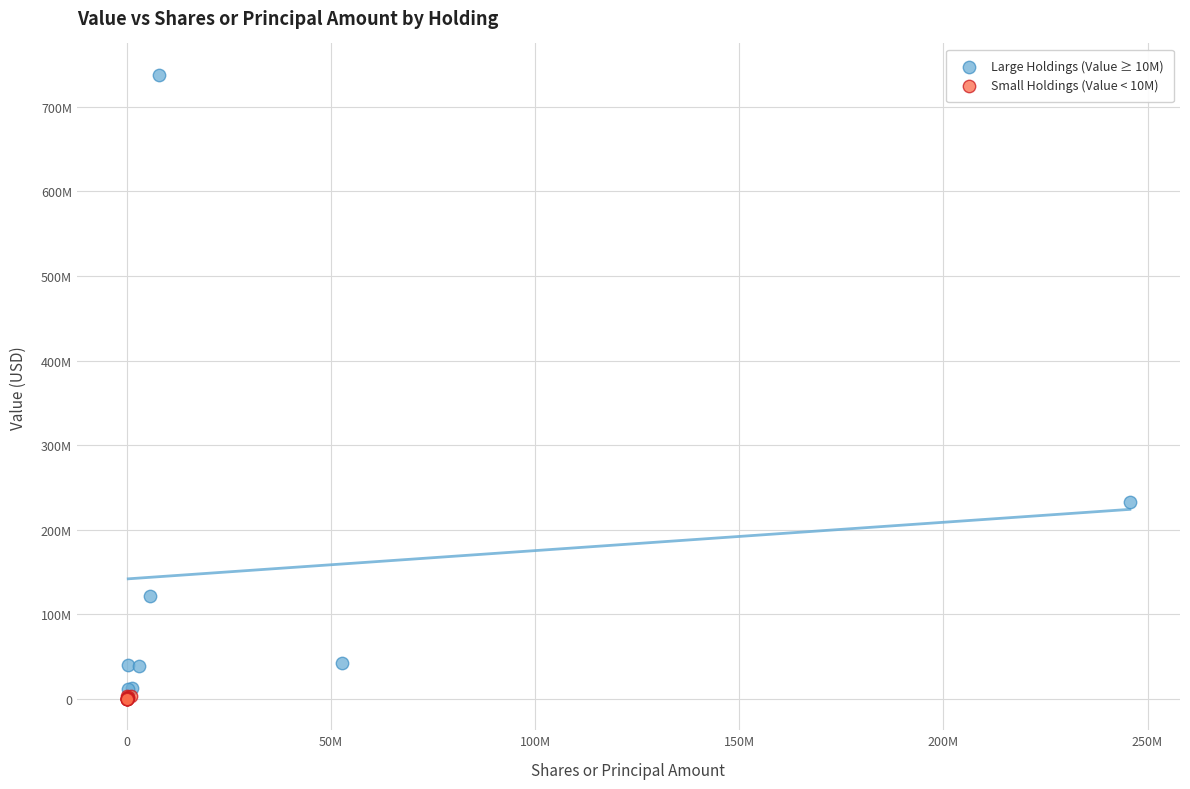

Which series contains the lowest Y value?

Small Holdings (Value < 10M)